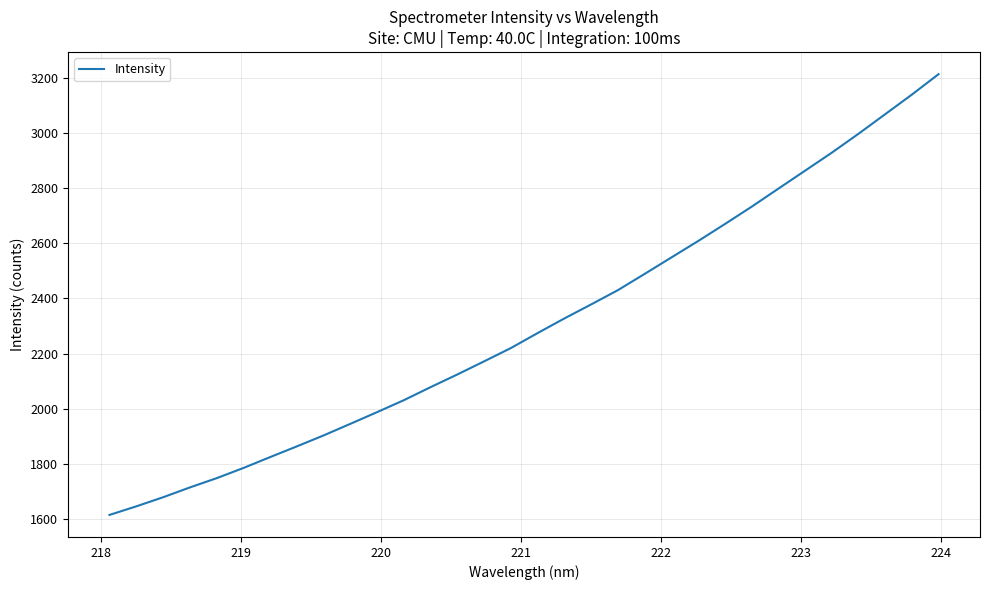

What is the greatest value displayed?

3214.3